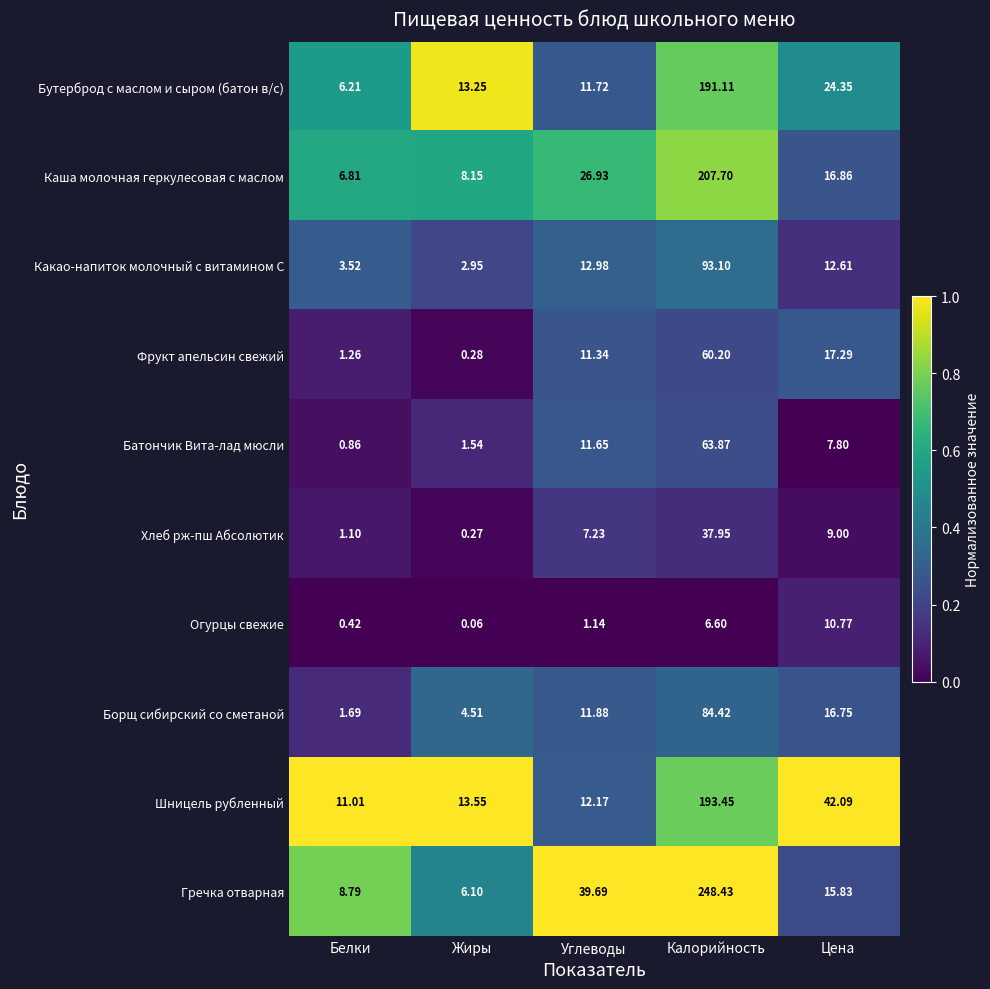

List the series in order of their peak value, lowest first.

Огурцы свежие, Хлеб рж-пш Абсолютик, Фрукт апельсин свежий, Батончик Вита-лад мюсли, Борщ сибирский со сметаной, Какао-напиток молочный с витамином С, Бутерброд с маслом и сыром (батон в/с), Шницель рубленный, Каша молочная геркулесовая с маслом, Гречка отварная